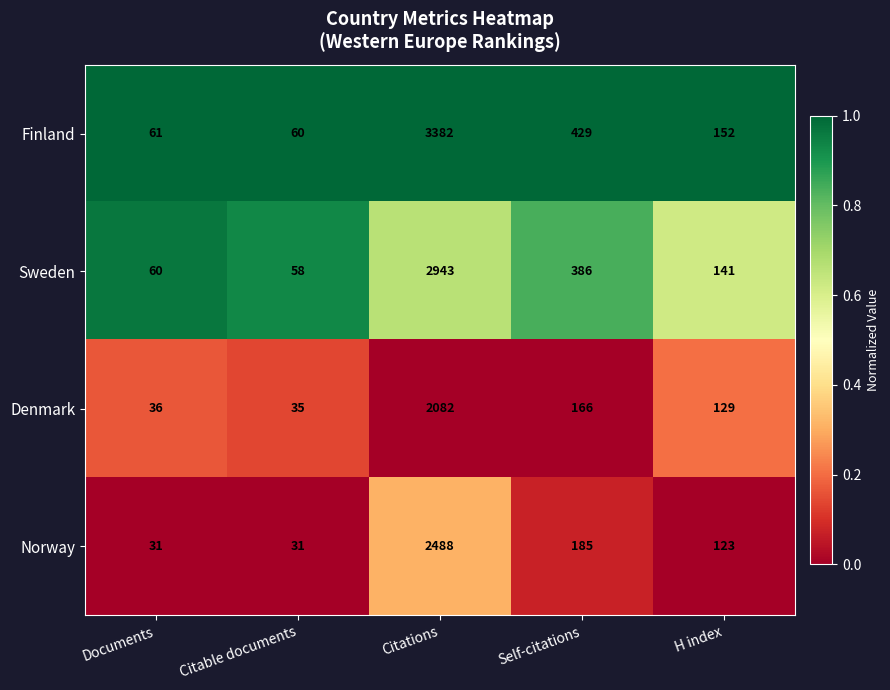

Which category has the highest value in the Norway series?

Citations